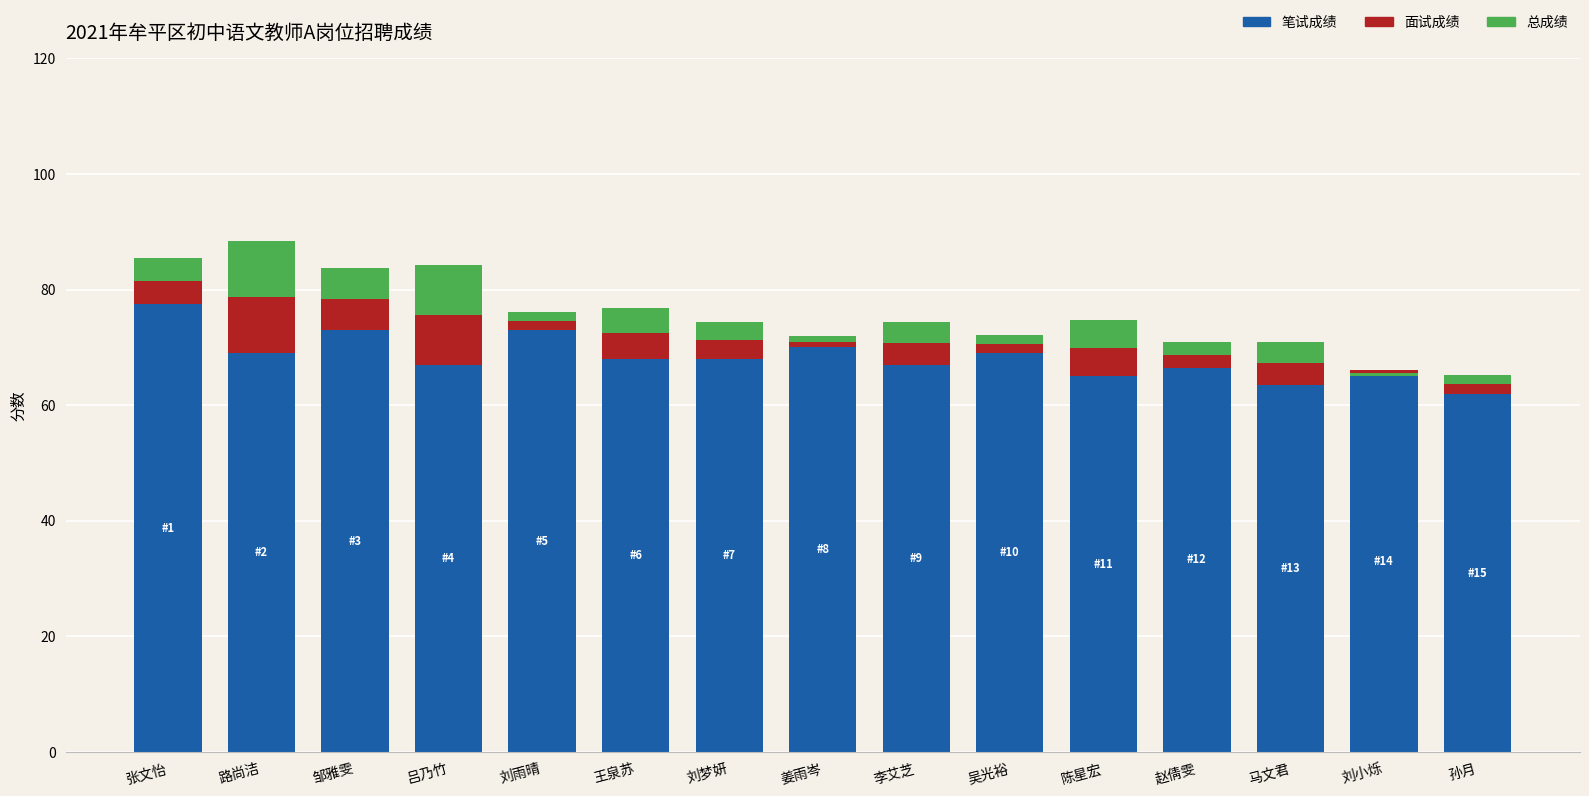

What is the label of the 11th bar from the left?

陈星宏